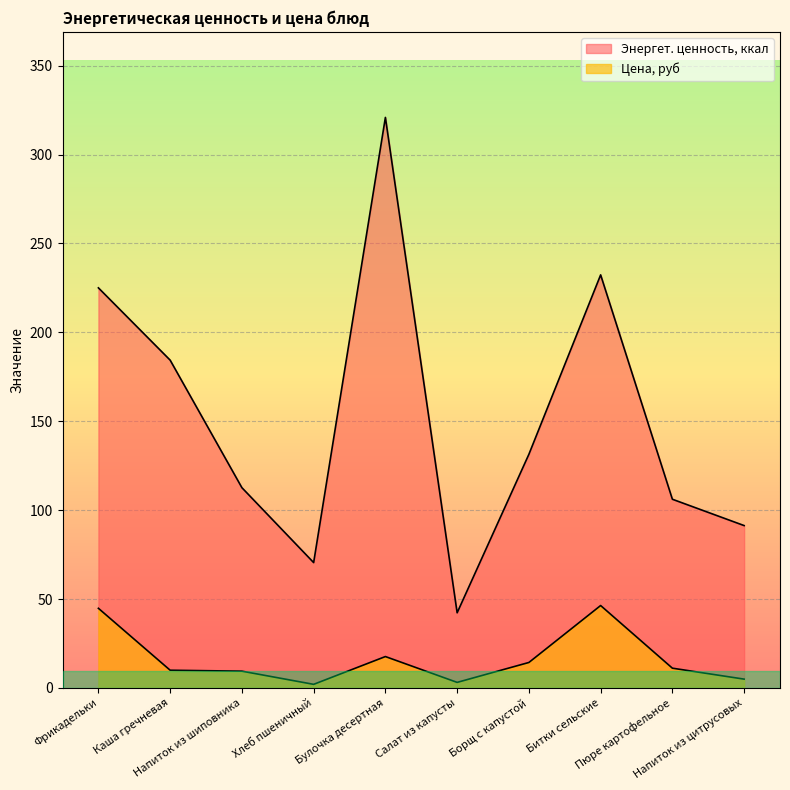

Reading right to left, transcribe all the data shown in this chart.

Энергет. ценность, ккал: 91.3	106.1	232.3	131.4	42.2	320.9	70.5	112.6	184.3	225.0
Цена, руб: 4.9	11.1	46.3	14.3	3.1	17.6	2.0	9.4	9.9	44.8